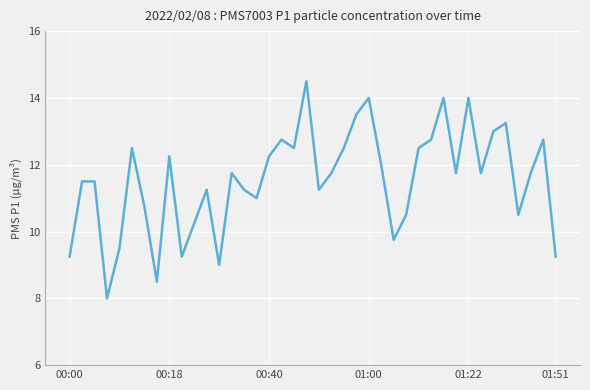

What is the greatest value displayed?

14.5